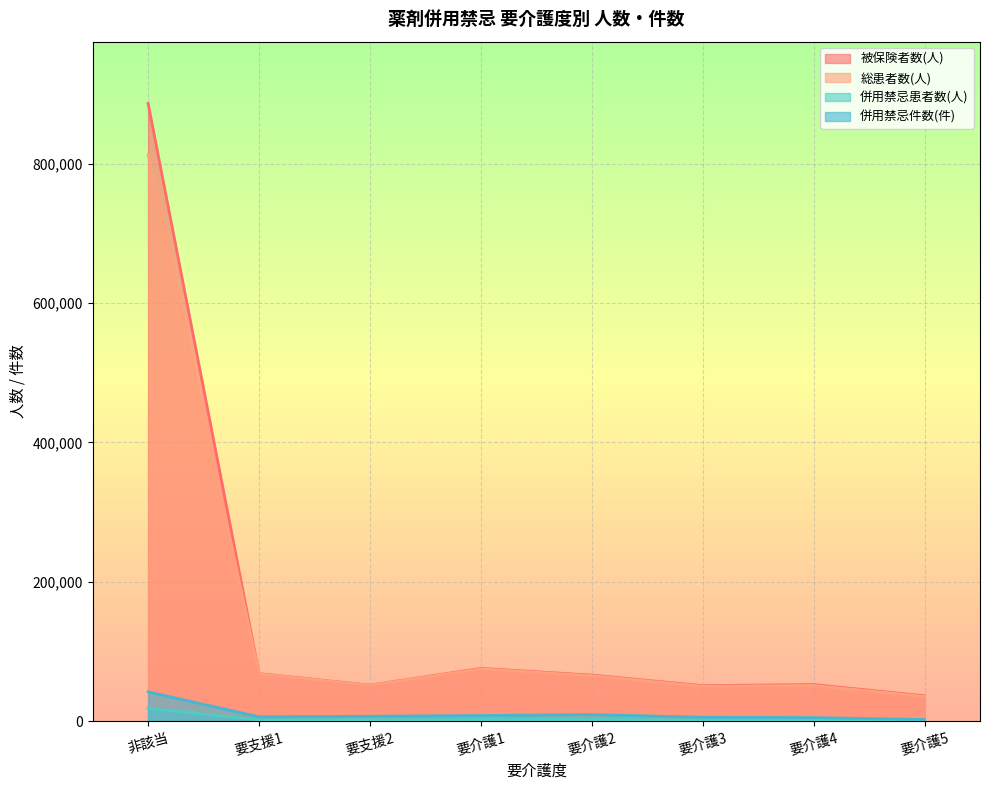

True or false: 併用禁忌患者数(人) and 被保険者数(人) intersect in this chart.

False